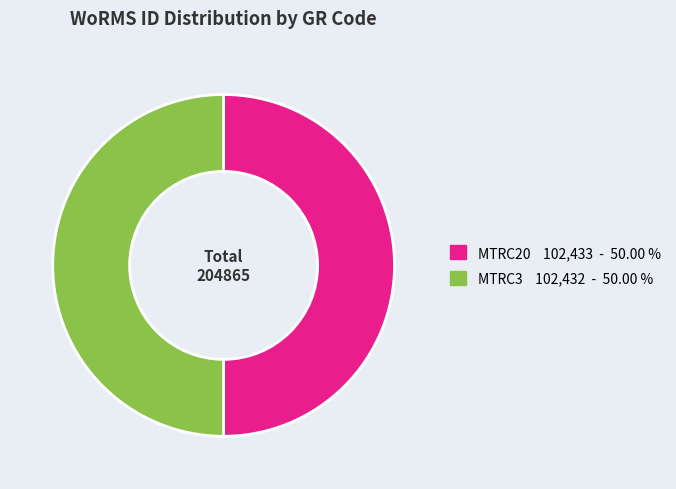

The MTRC20 slice represents 50% of the pie. True or false?

True